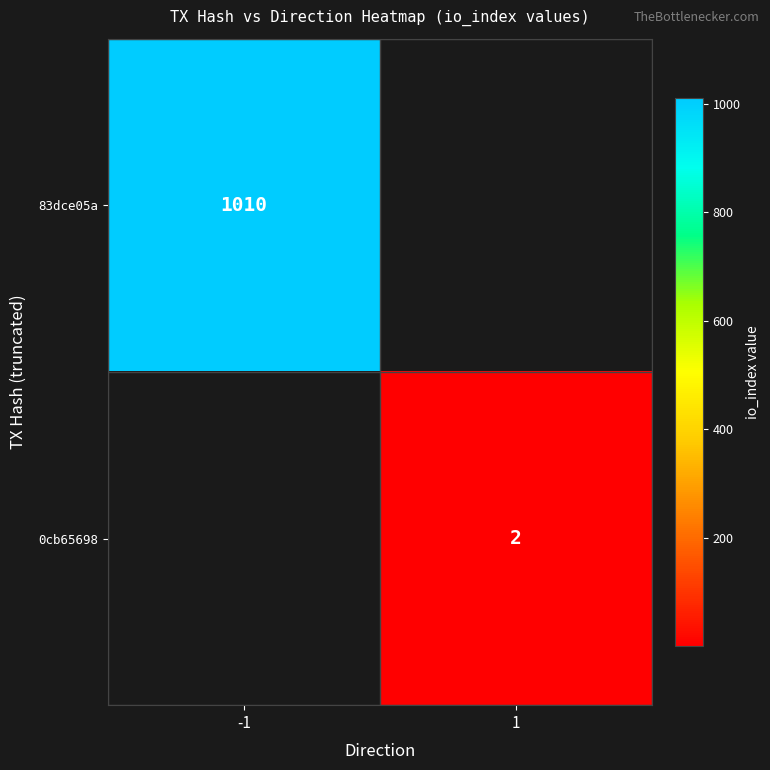

True or false: 83dce05a has a value of 1491 at -1.

False